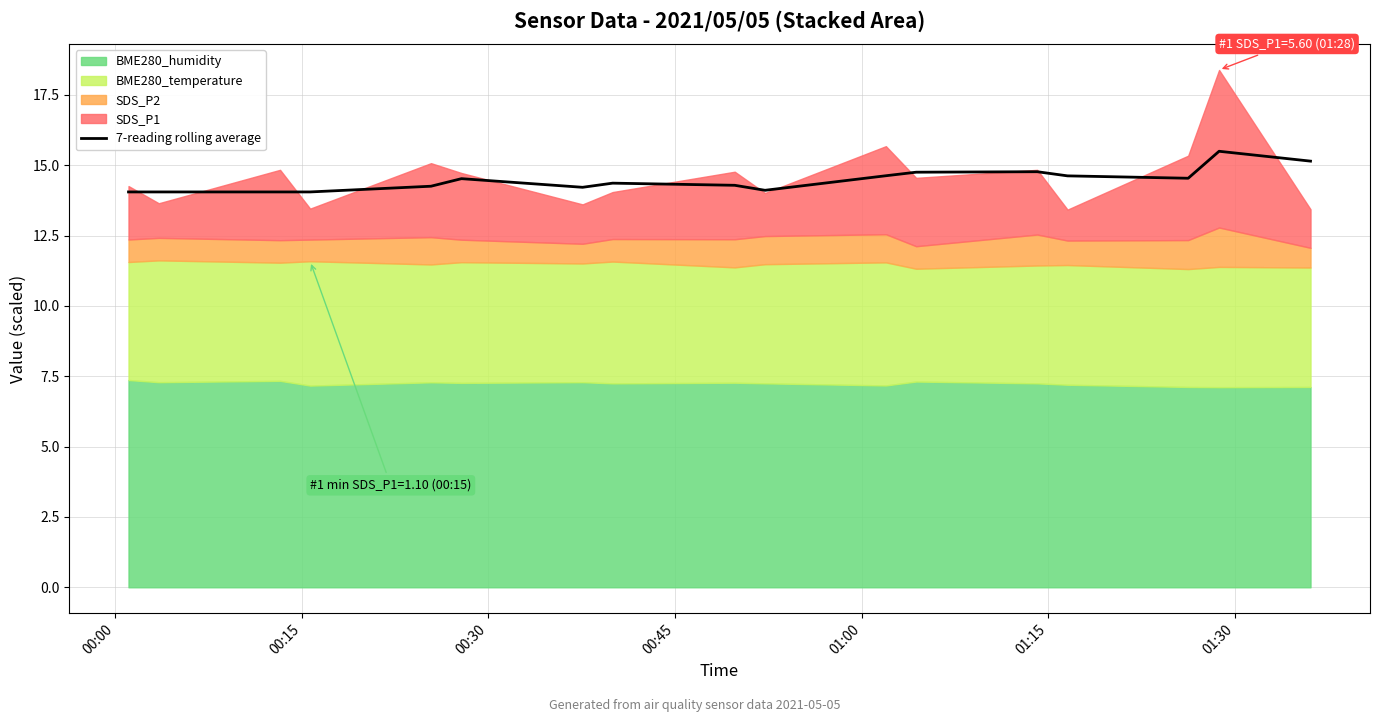

How many lines are shown in the chart?

1